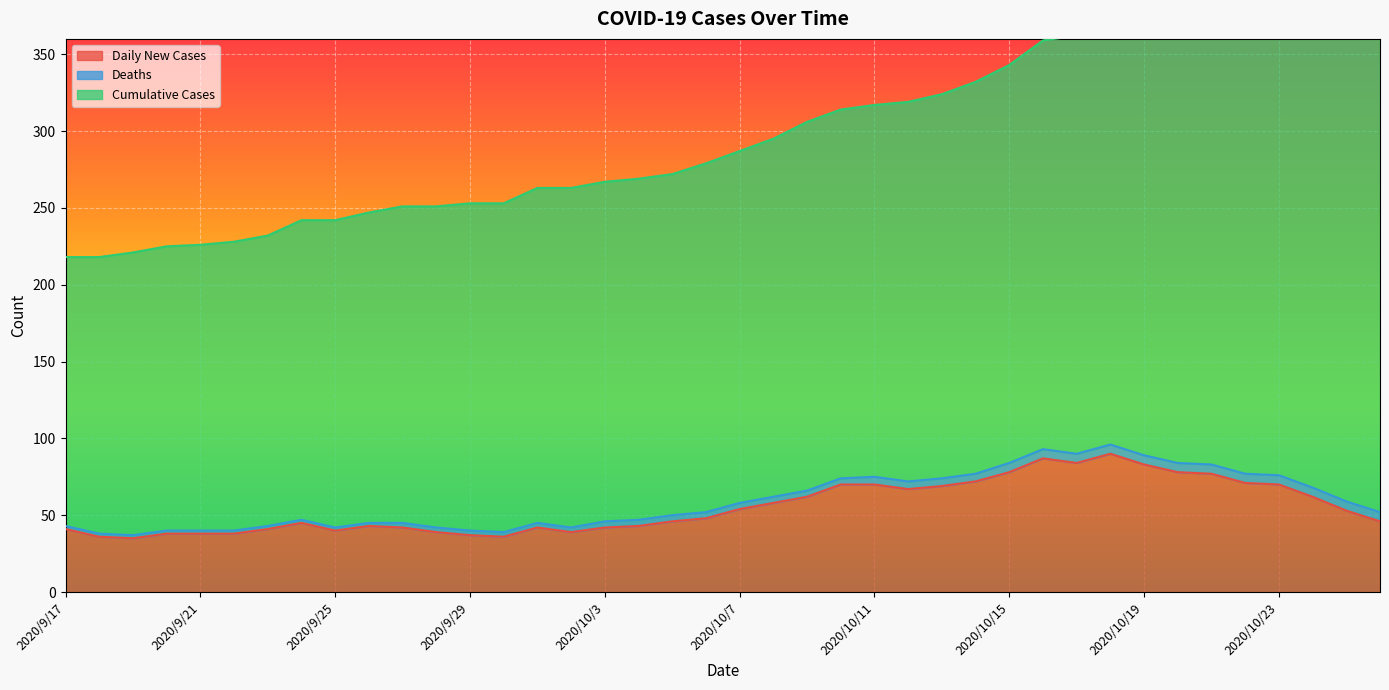

The value of Daily New Cases at 2020/10/15 is 78. True or false?

True